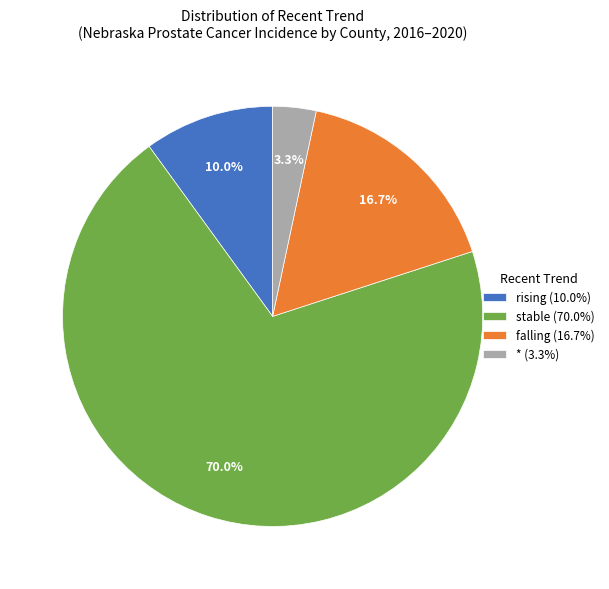

Which category accounts for the majority?

stable (70.0%)